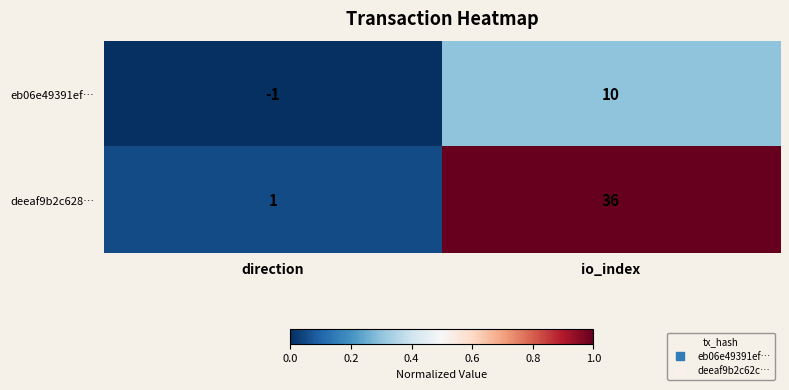

Reading left to right, transcribe all the data shown in this chart.

eb06e49391ef…: -1	10
deeaf9b2c628…: 1	36